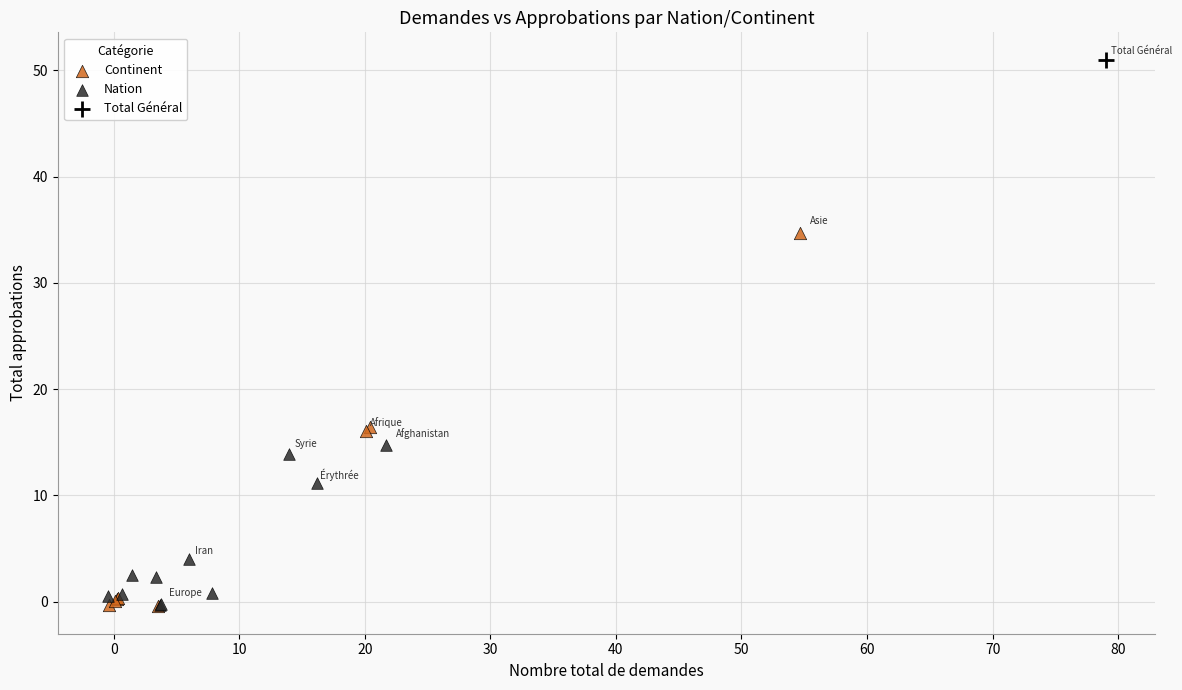

What are all the series names shown in the legend?

Continent, Nation, Total Général